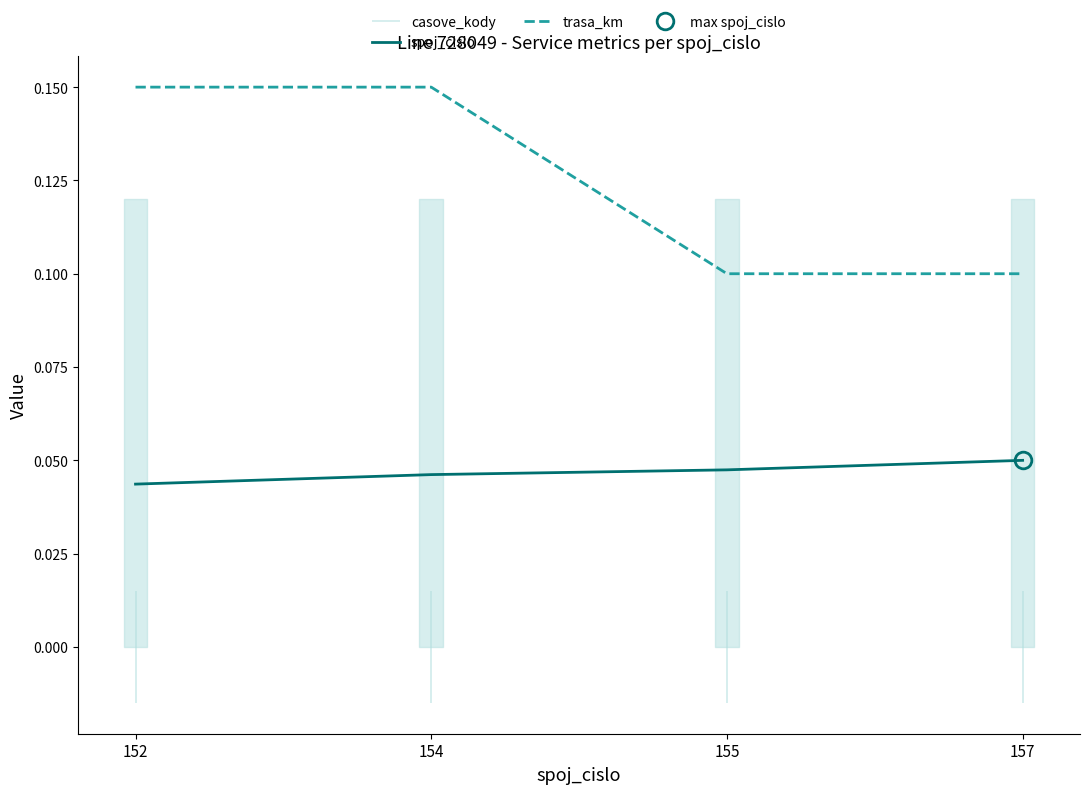

True or false: spoj_cislo has a value of 0.0 at 152.

True